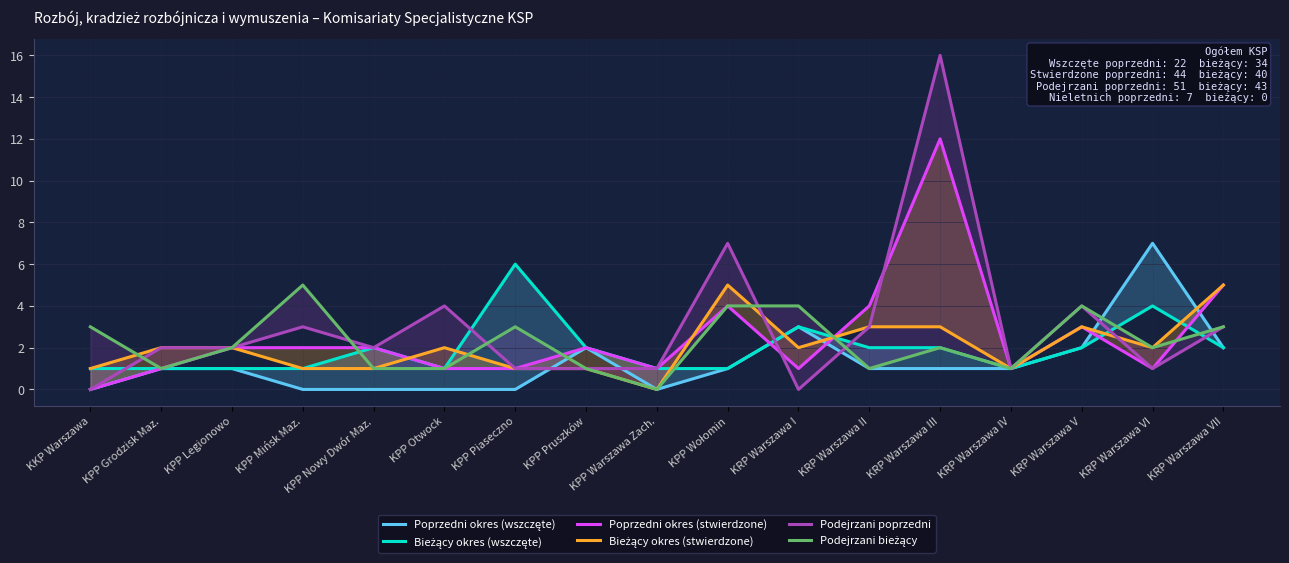

Reading left to right, extract all data points from this chart.

Poprzedni okres (wszczęte): KKP Warszawa=0	KPP Grodzisk Maz.=1	KPP Legionowo=1	KPP Mińsk Maz.=0	KPP Nowy Dwór Maz.=0	KPP Otwock=0	KPP Piaseczno=0	KPP Pruszków=2	KPP Warszawa Zach.=0	KPP Wołomin=1	KRP Warszawa I=3	KRP Warszawa II=1	KRP Warszawa III=1	KRP Warszawa IV=1	KRP Warszawa V=2	KRP Warszawa VI=7	KRP Warszawa VII=2
Bieżący okres (wszczęte): KKP Warszawa=1	KPP Grodzisk Maz.=1	KPP Legionowo=1	KPP Mińsk Maz.=1	KPP Nowy Dwór Maz.=2	KPP Otwock=1	KPP Piaseczno=6	KPP Pruszków=2	KPP Warszawa Zach.=1	KPP Wołomin=1	KRP Warszawa I=3	KRP Warszawa II=2	KRP Warszawa III=2	KRP Warszawa IV=1	KRP Warszawa V=2	KRP Warszawa VI=4	KRP Warszawa VII=2
Poprzedni okres (stwierdzone): KKP Warszawa=0	KPP Grodzisk Maz.=1	KPP Legionowo=2	KPP Mińsk Maz.=2	KPP Nowy Dwór Maz.=2	KPP Otwock=1	KPP Piaseczno=1	KPP Pruszków=2	KPP Warszawa Zach.=1	KPP Wołomin=4	KRP Warszawa I=1	KRP Warszawa II=4	KRP Warszawa III=12	KRP Warszawa IV=1	KRP Warszawa V=3	KRP Warszawa VI=1	KRP Warszawa VII=5
Bieżący okres (stwierdzone): KKP Warszawa=1	KPP Grodzisk Maz.=2	KPP Legionowo=2	KPP Mińsk Maz.=1	KPP Nowy Dwór Maz.=1	KPP Otwock=2	KPP Piaseczno=1	KPP Pruszków=1	KPP Warszawa Zach.=0	KPP Wołomin=5	KRP Warszawa I=2	KRP Warszawa II=3	KRP Warszawa III=3	KRP Warszawa IV=1	KRP Warszawa V=3	KRP Warszawa VI=2	KRP Warszawa VII=5
Podejrzani poprzedni: KKP Warszawa=0	KPP Grodzisk Maz.=2	KPP Legionowo=2	KPP Mińsk Maz.=3	KPP Nowy Dwór Maz.=2	KPP Otwock=4	KPP Piaseczno=1	KPP Pruszków=1	KPP Warszawa Zach.=1	KPP Wołomin=7	KRP Warszawa I=0	KRP Warszawa II=3	KRP Warszawa III=16	KRP Warszawa IV=1	KRP Warszawa V=4	KRP Warszawa VI=1	KRP Warszawa VII=3
Podejrzani bieżący: KKP Warszawa=3	KPP Grodzisk Maz.=1	KPP Legionowo=2	KPP Mińsk Maz.=5	KPP Nowy Dwór Maz.=1	KPP Otwock=1	KPP Piaseczno=3	KPP Pruszków=1	KPP Warszawa Zach.=0	KPP Wołomin=4	KRP Warszawa I=4	KRP Warszawa II=1	KRP Warszawa III=2	KRP Warszawa IV=1	KRP Warszawa V=4	KRP Warszawa VI=2	KRP Warszawa VII=3